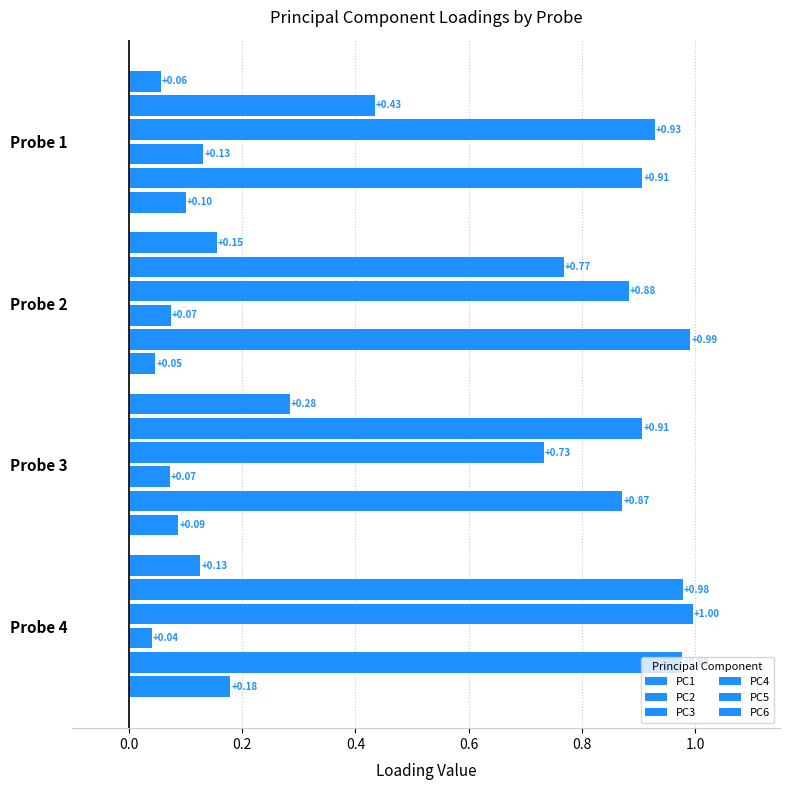

How many bars are there in each group?

6